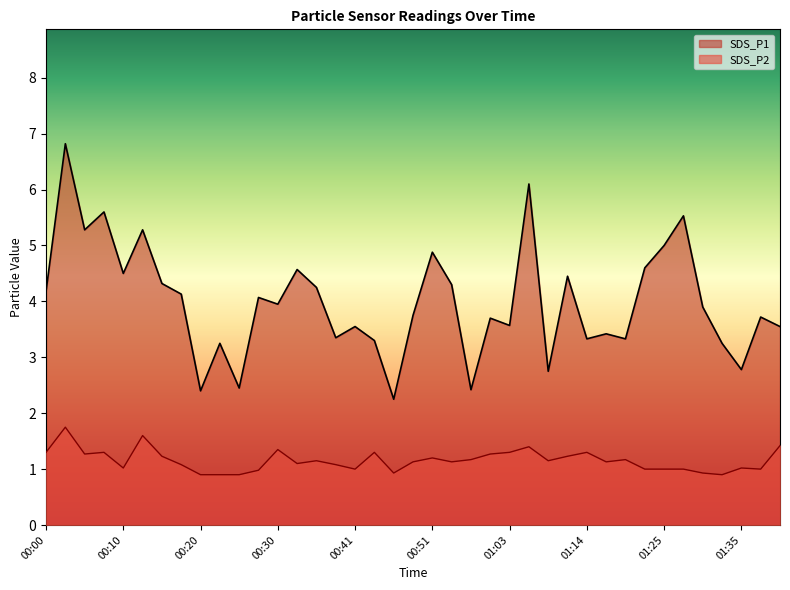

True or false: SDS_P1 has a value of 1.6 at 01:14.

False